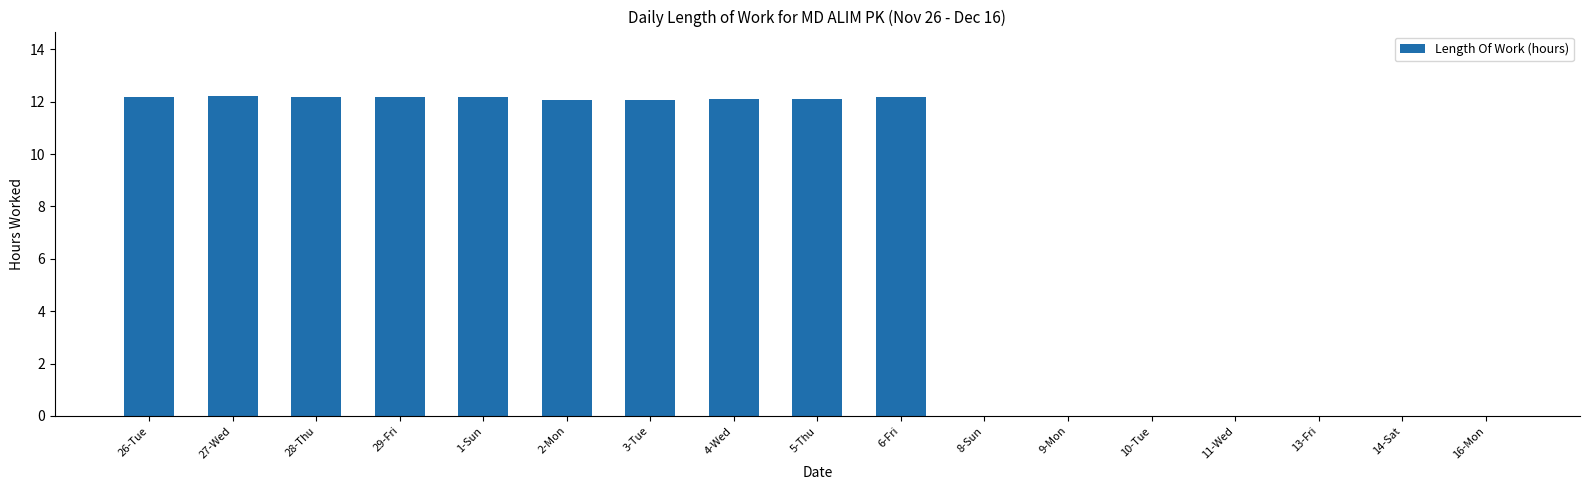

Reading left to right, list all the values displayed in this chart.

26-Tue=12.2	27-Wed=12.2	28-Thu=12.2	29-Fri=12.2	1-Sun=12.2	2-Mon=12.1	3-Tue=12.1	4-Wed=12.1	5-Thu=12.1	6-Fri=12.2	8-Sun=0.0	9-Mon=0.0	10-Tue=0.0	11-Wed=0.0	13-Fri=0.0	14-Sat=0.0	16-Mon=0.0